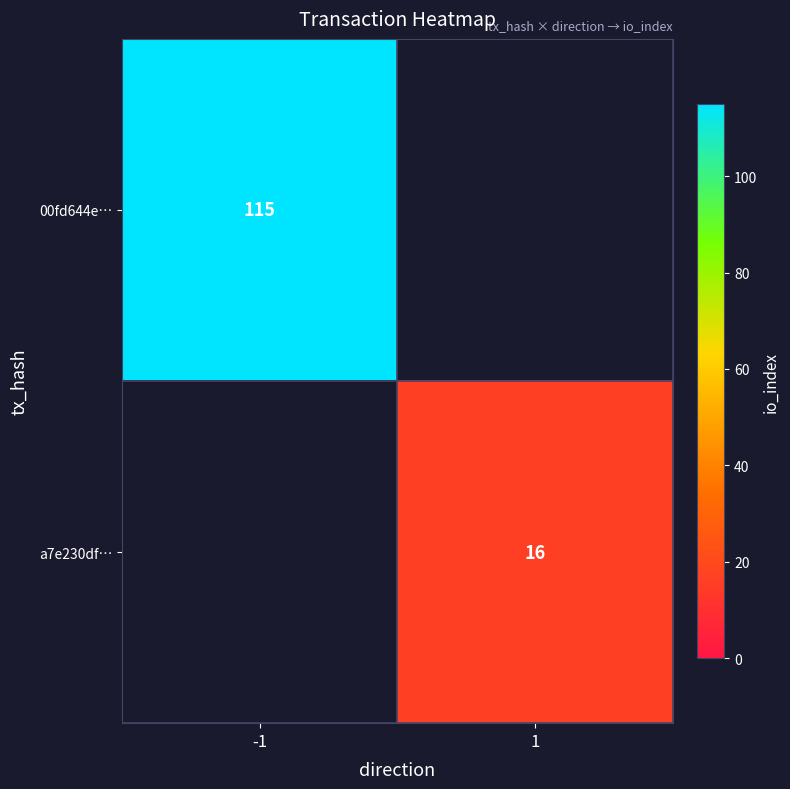

Which category has the lowest value across all series?

1